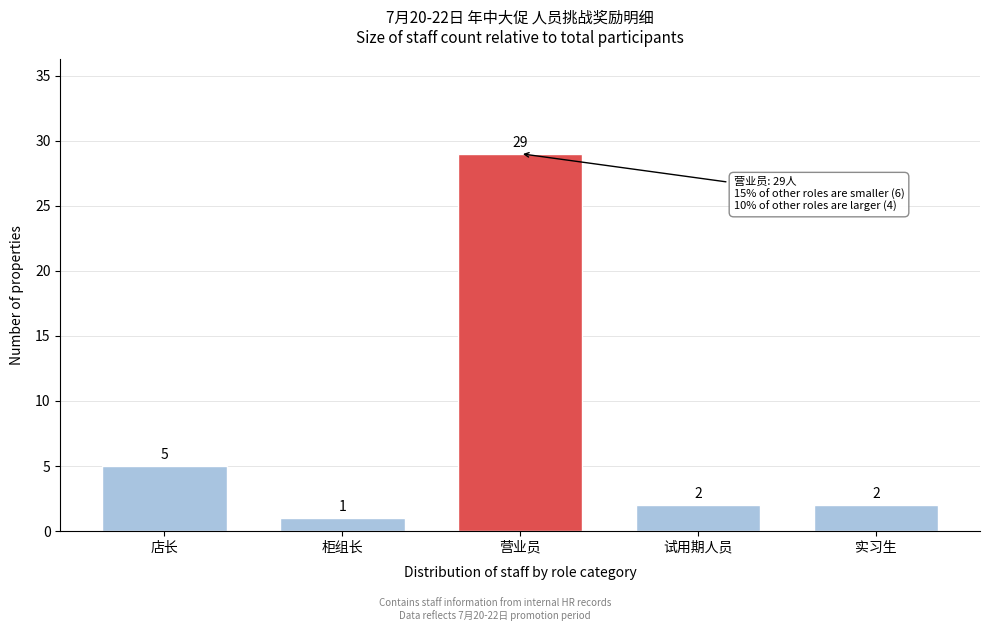

Reading left to right, list all the values displayed in this chart.

5	1	29	2	2